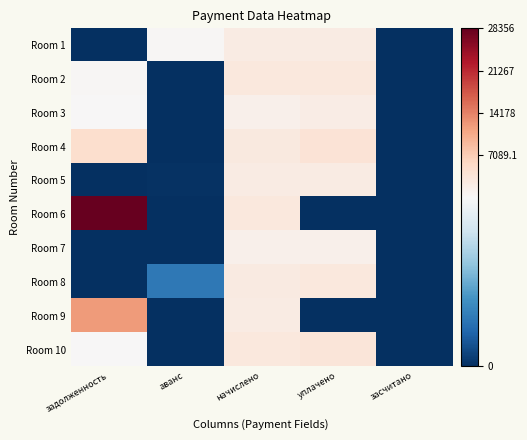

At which category is the sum across all series the highest?

задолженность